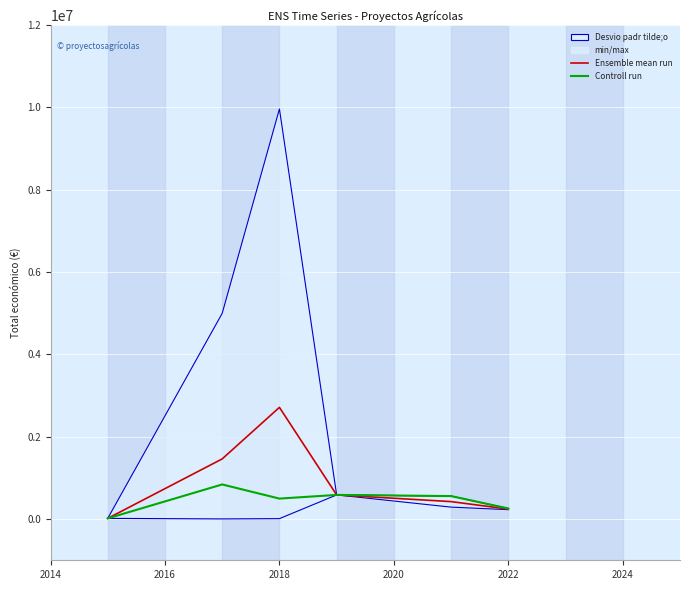

True or false: Ensemble mean run and Controll run cross at least once.

False